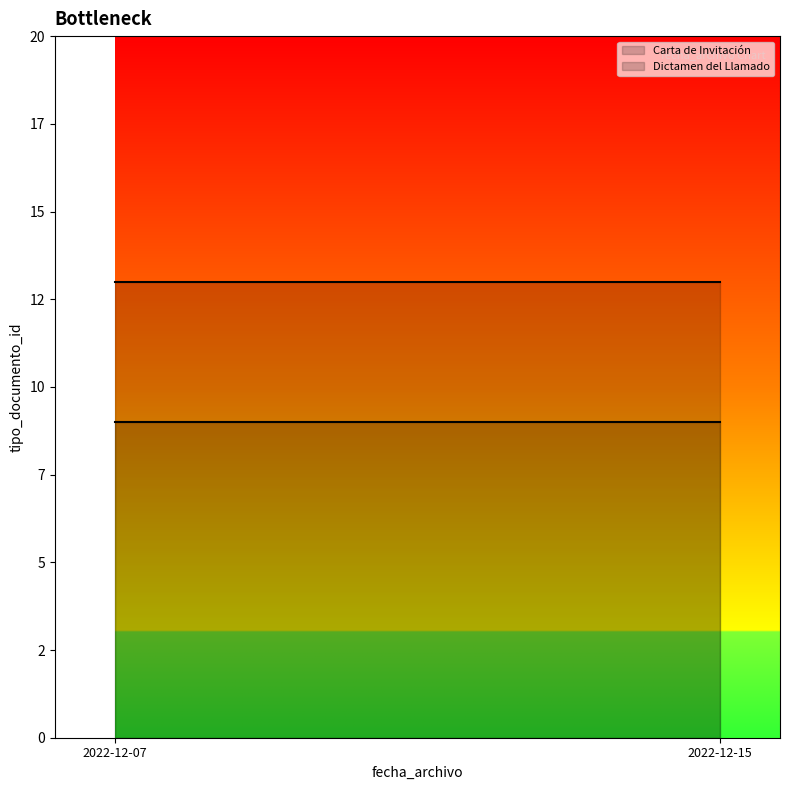

What is the lowest value of the Dictamen del Llamado series?

13